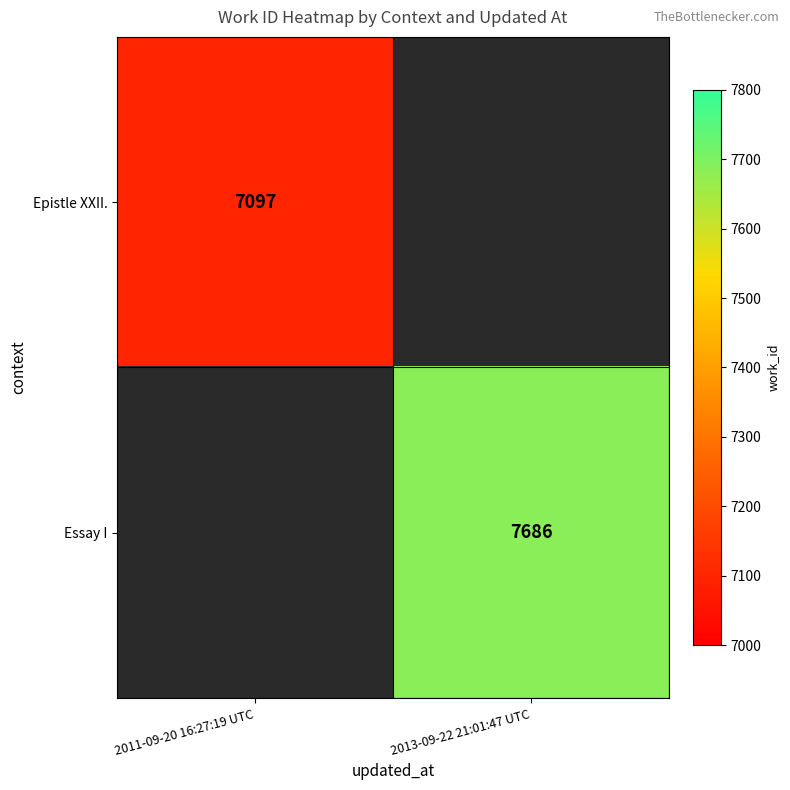

Is it true that Epistle XXII. equals 9553.5 at 2011-09-20 16:27:19 UTC?

False